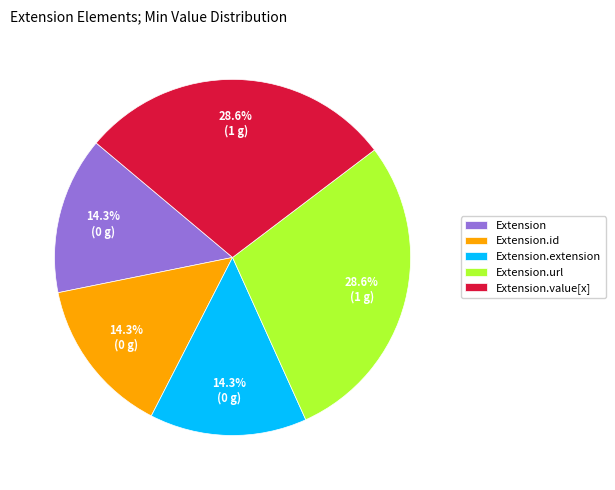

What is the ratio of the value at Extension to the value at Extension.value[x]?

0.5